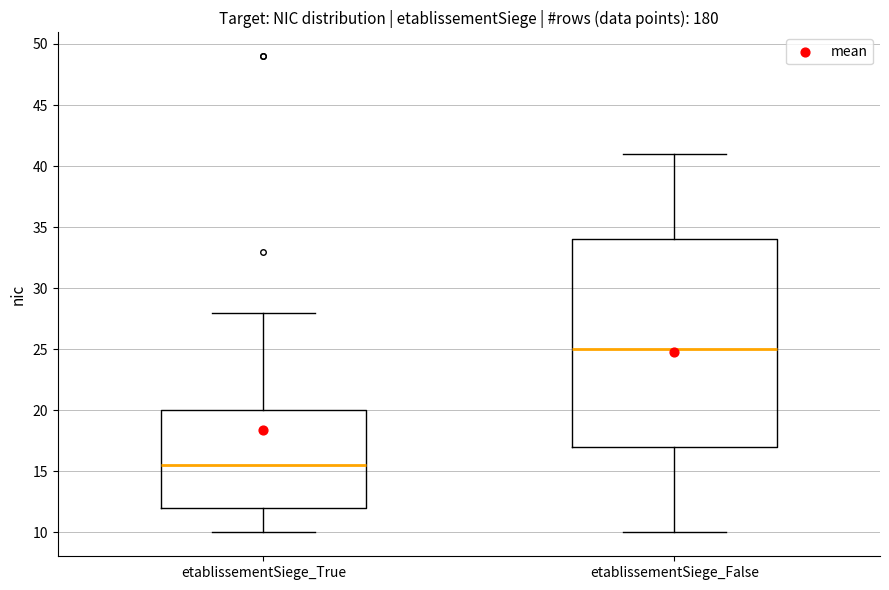

Which box has the lowest median line?

etablissementSiege_True